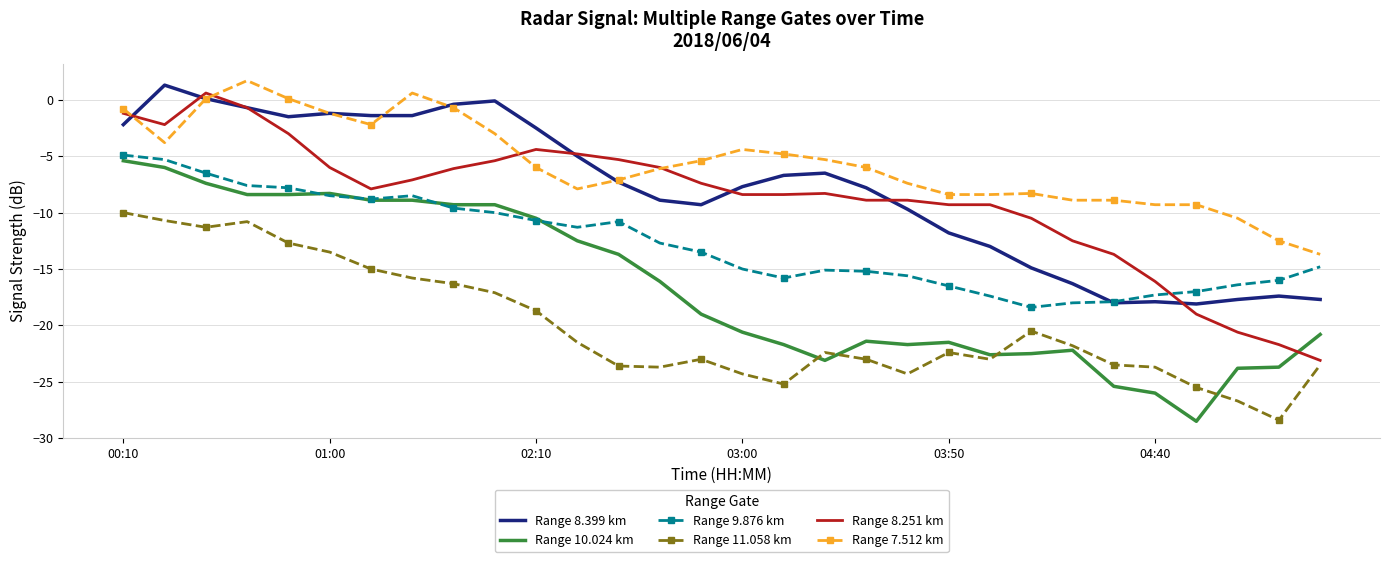

Which series has the largest total across all categories?

Range 7.512 km